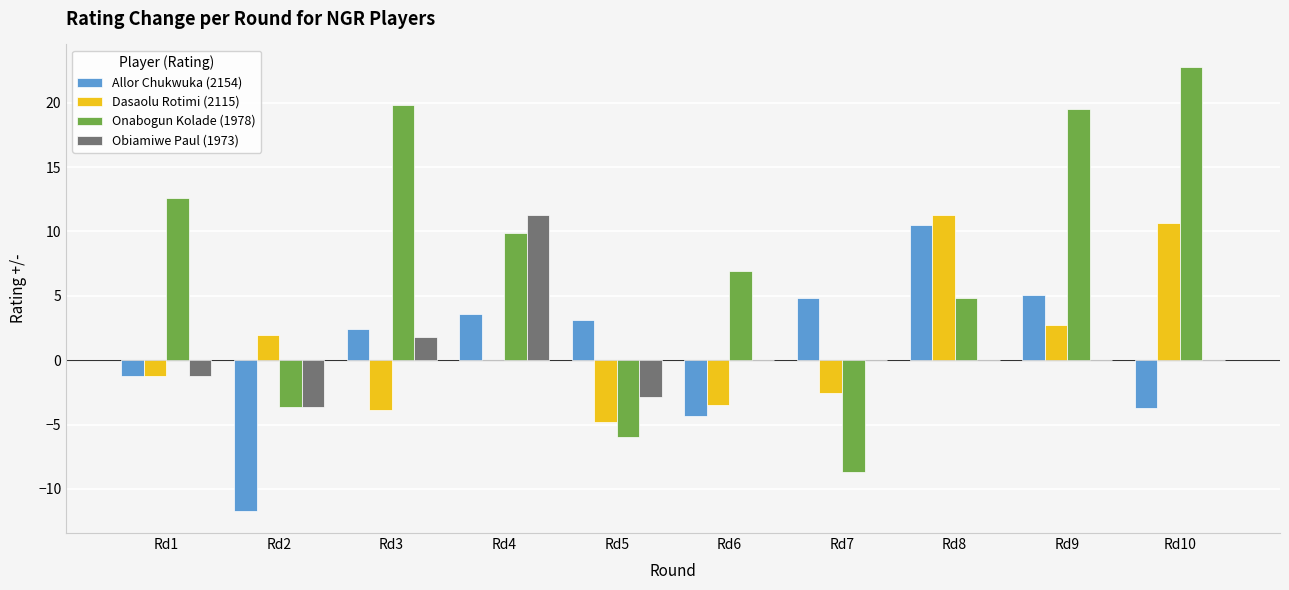

At which category is the sum across all series the highest?

Rd10